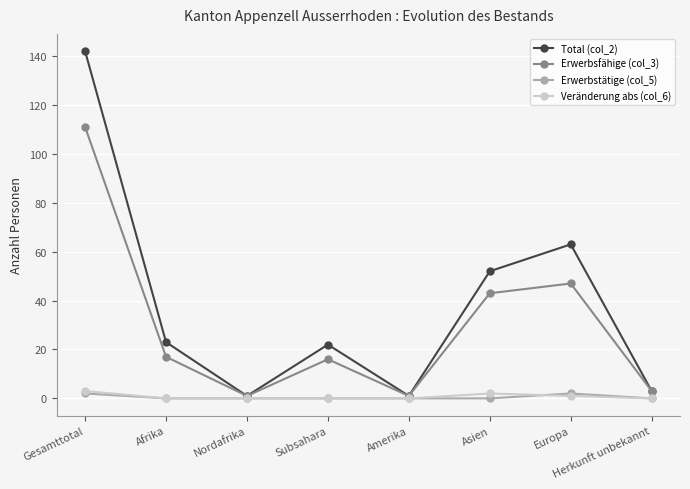

Does the chart have visible grid lines?

Yes